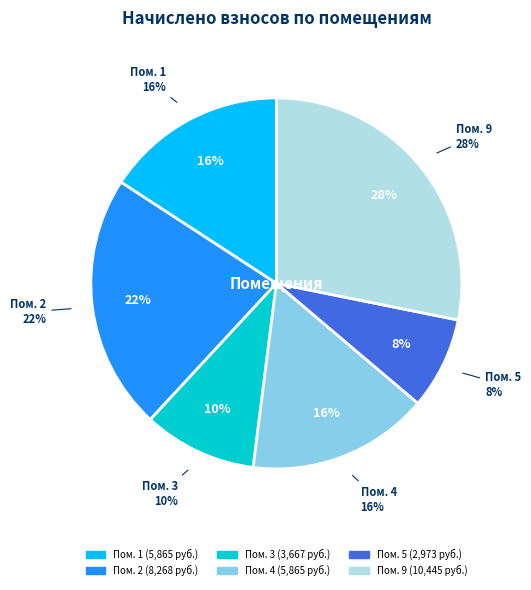

To the nearest percent, what percentage of the pie is 3?

10%